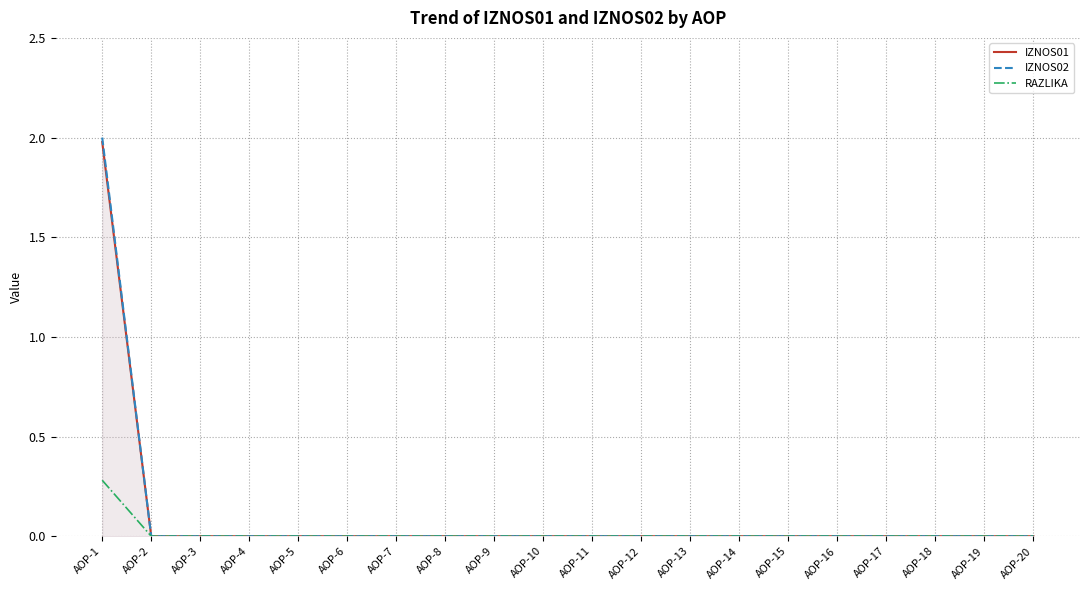

What is the sum of the IZNOS01 values at AOP-1 and AOP-20?

2.0